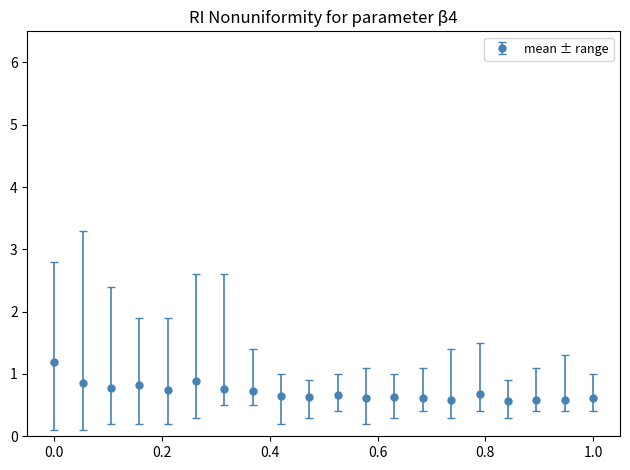

What is the difference between the maximum and second lowest values?

0.6